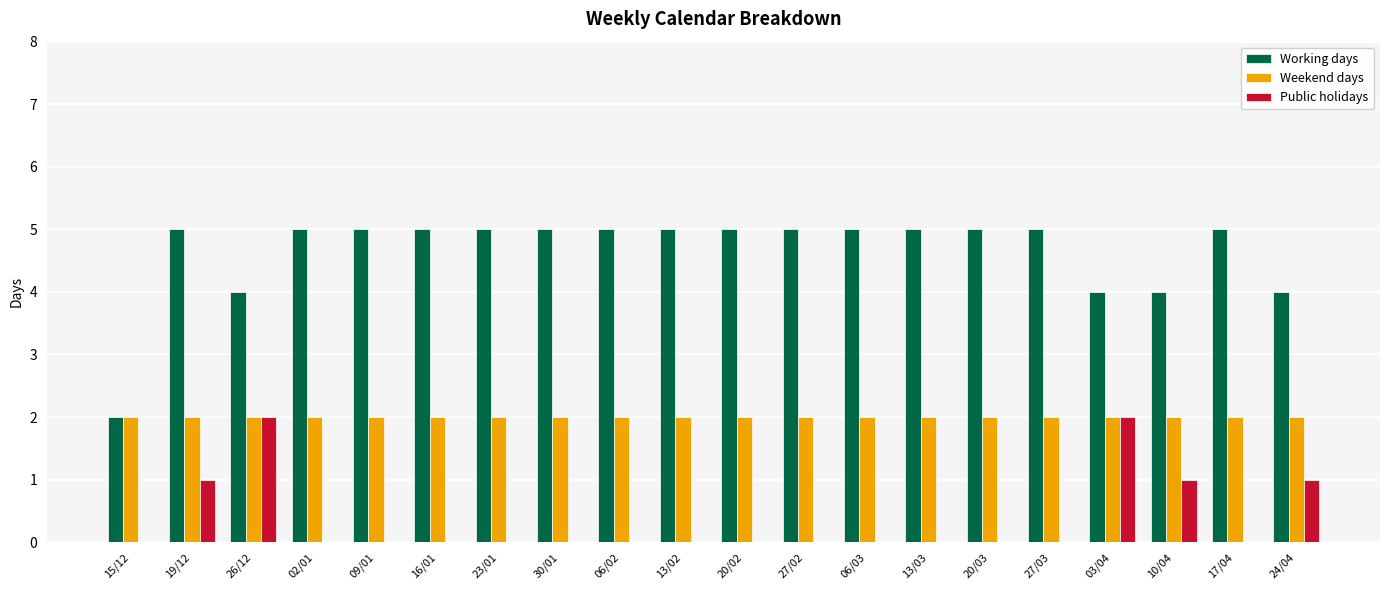

What is the spread (max minus min) of values at 26/12?

2